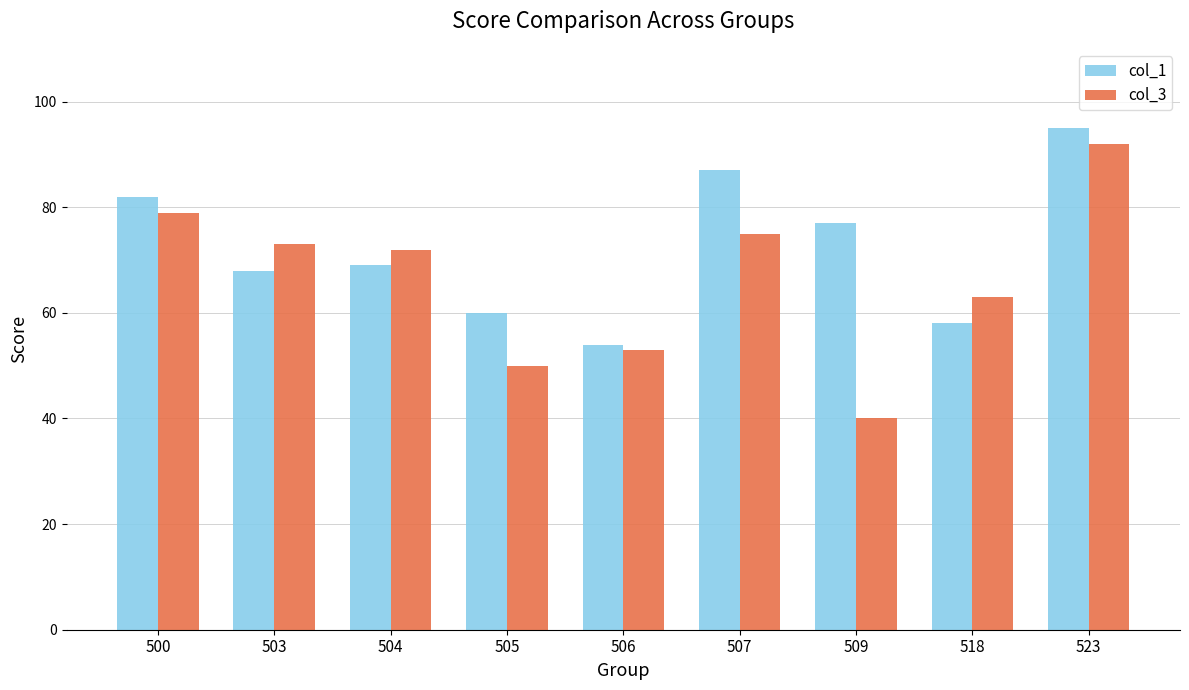

Which category has the highest value across all series?

523